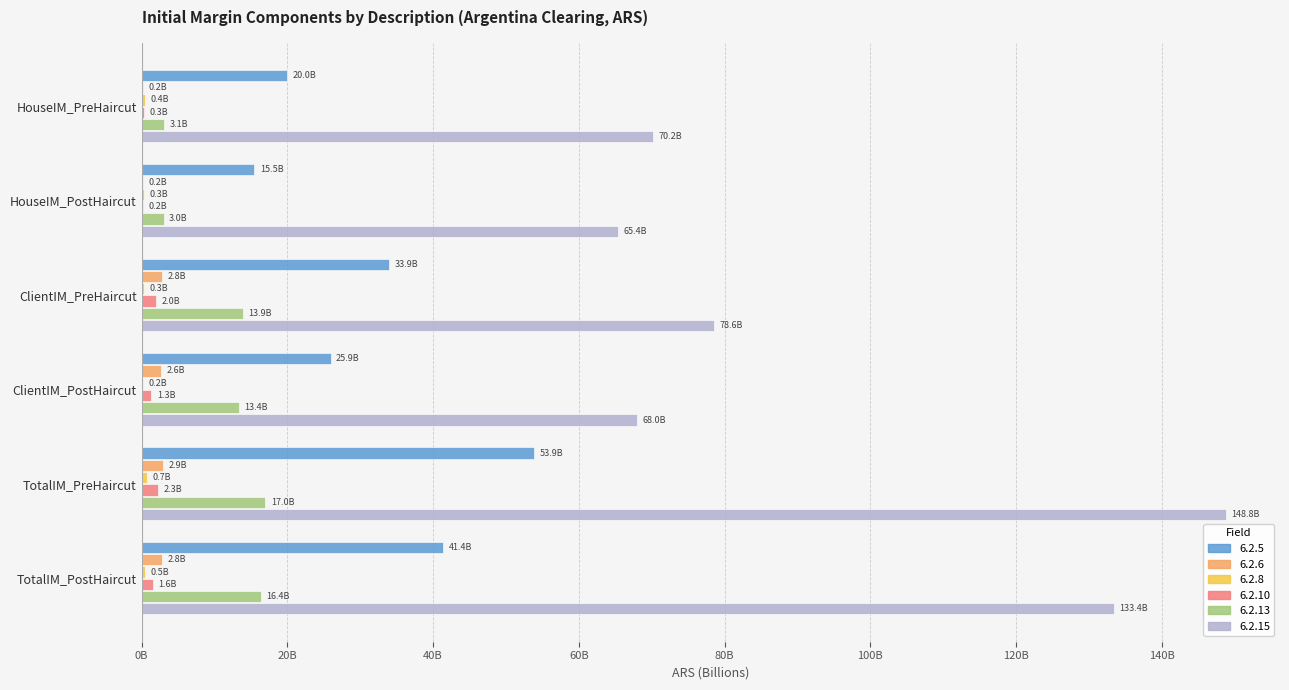

What is the difference between the 6.2.13 values at ClientIM_PreHaircut and TotalIM_PreHaircut?

3057427618.6